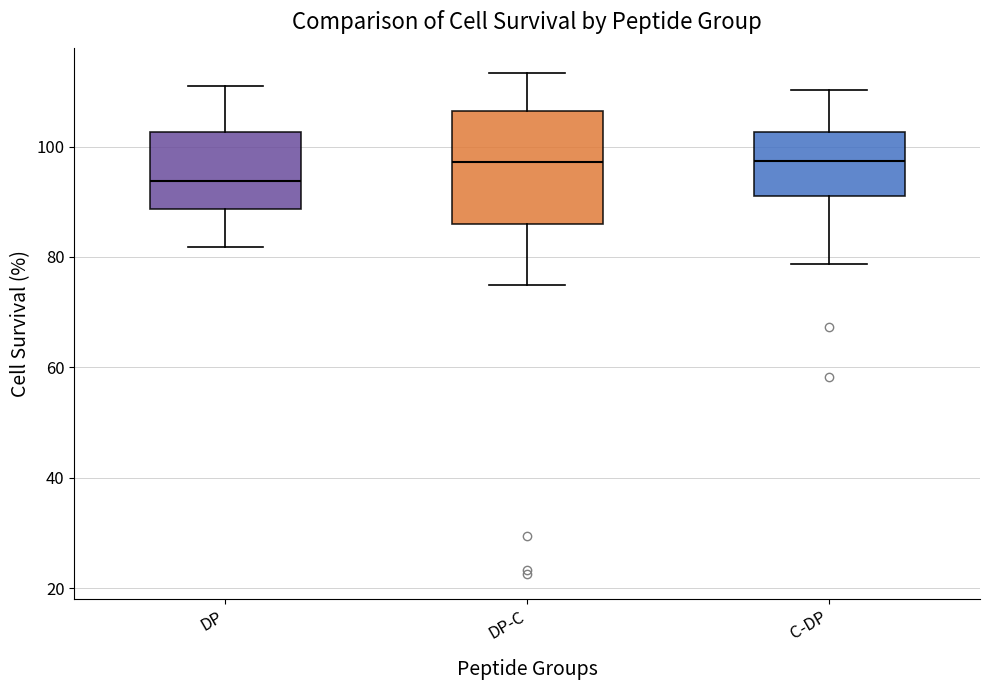

Reading left to right, transcribe this box plot: for each box, give where its median line is, the range the box spans, and where its two whiskers end, as read against the y-axis. The values are not printed on the chart, so give them approximately, as read against the axis.

DP: median 94, box 88 to 102, whiskers 82 to 110
DP-C: median 98, box 86 to 106, whiskers 74 to 114
C-DP: median 98, box 92 to 102, whiskers 78 to 110